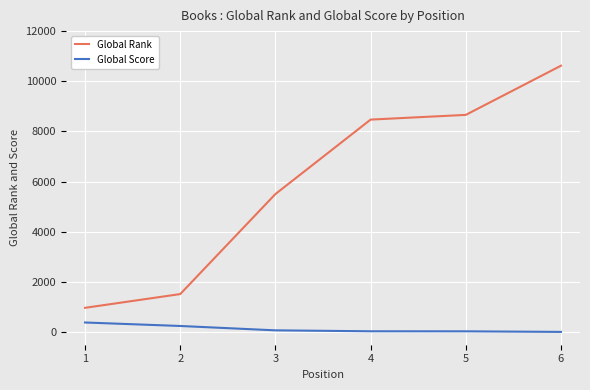

Is the value of Global Rank at 6 greater than the value of Global Score at 4?

Yes